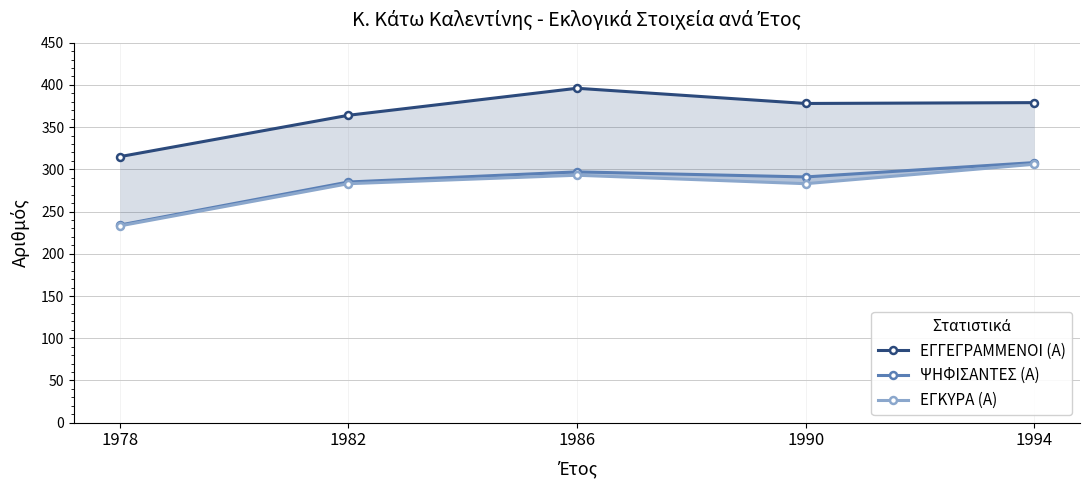

At which label is ΕΓΓΕΓΡΑΜΜΕΝΟΙ (Α) closest to 355?

1982